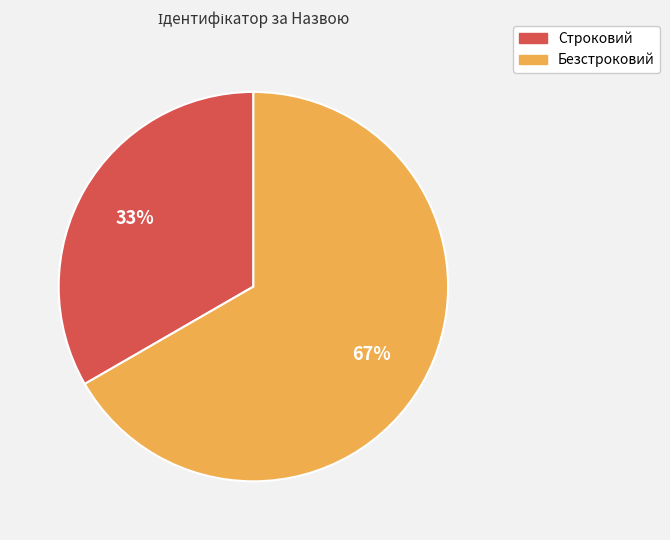

What is the majority slice?

Безстроковий